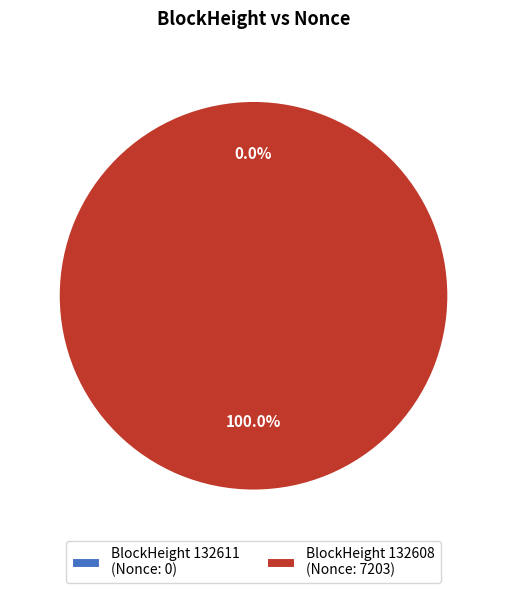

Which slice is the smallest?

132611